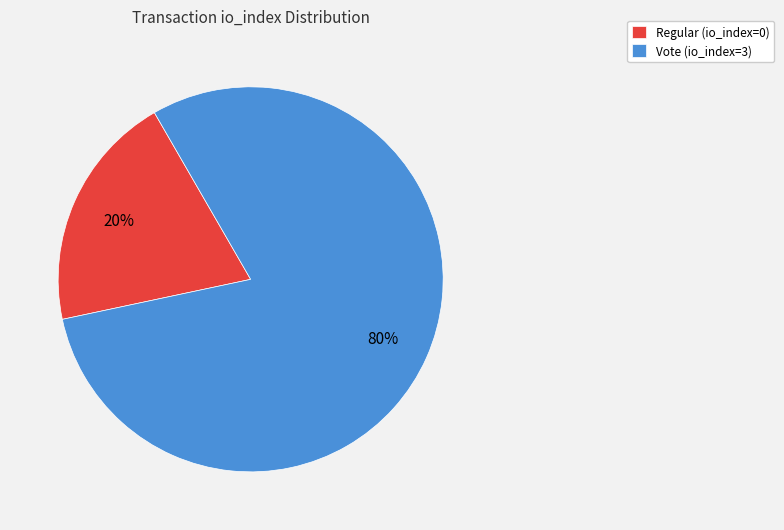

Is Regular (io_index=0) the majority of the pie?

No